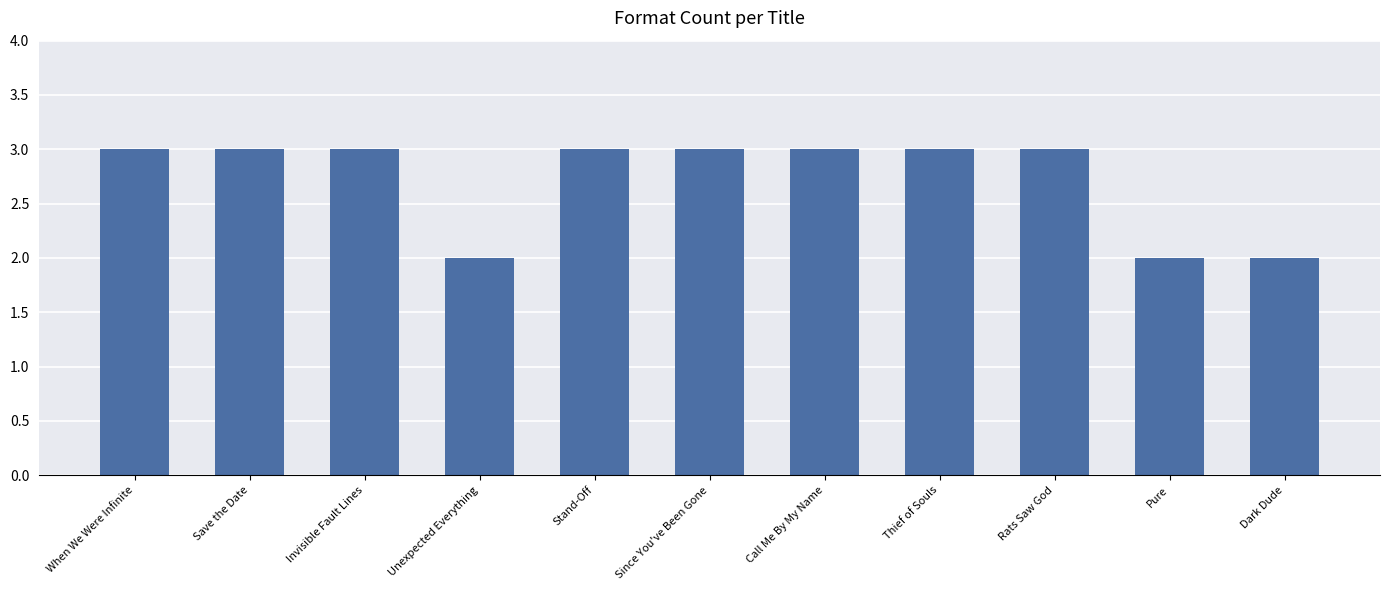

Reading right to left, what are all the values shown in this chart?

2	2	3	3	3	3	3	2	3	3	3